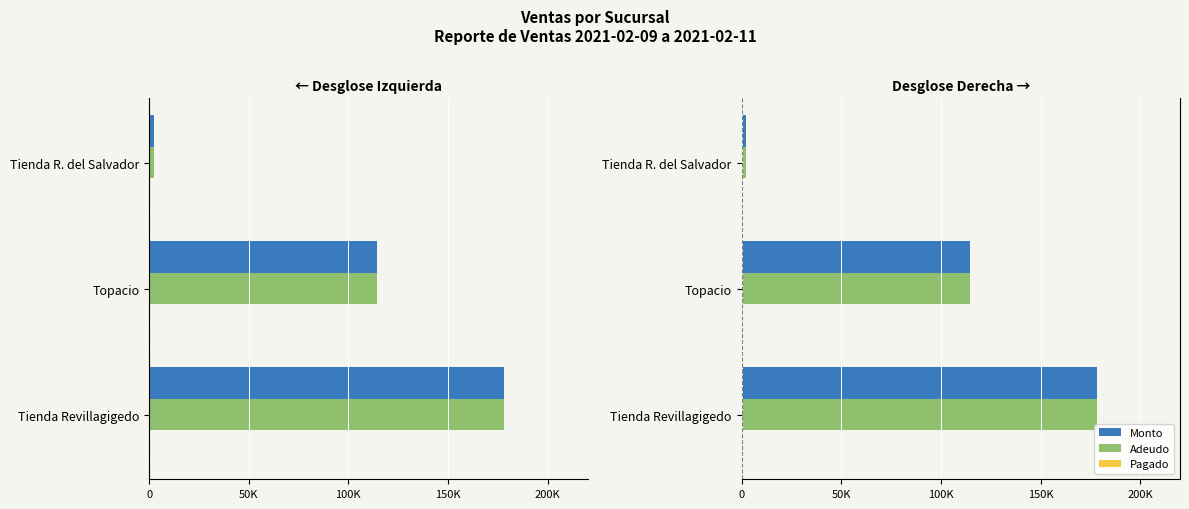

Which series has the widest spread of values?

Monto